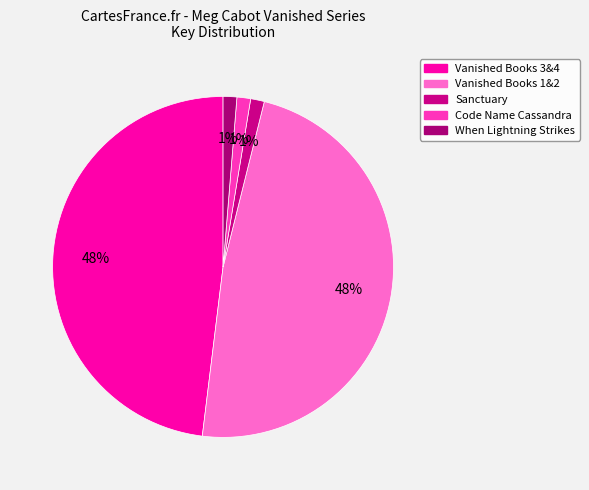

To the nearest percent, what portion does Vanished Books 1&2 represent?

48%